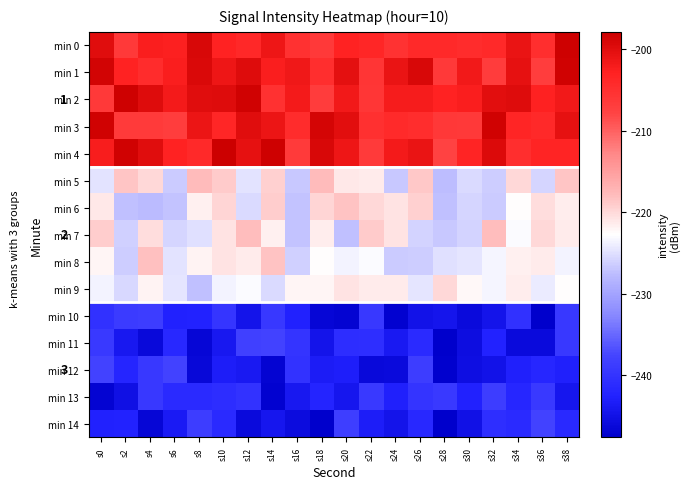

What value does the min 9 series have at s0?

-223.6